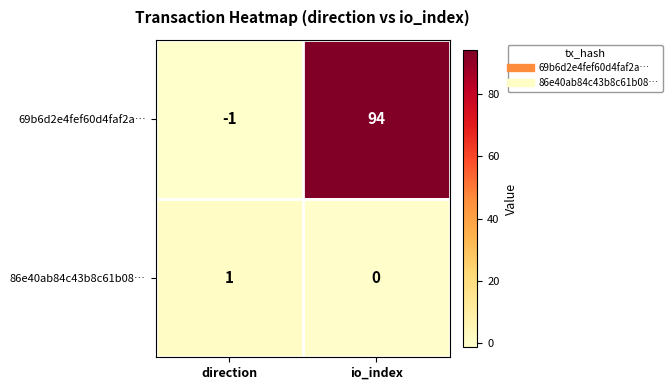

What is the smallest value displayed?

-1